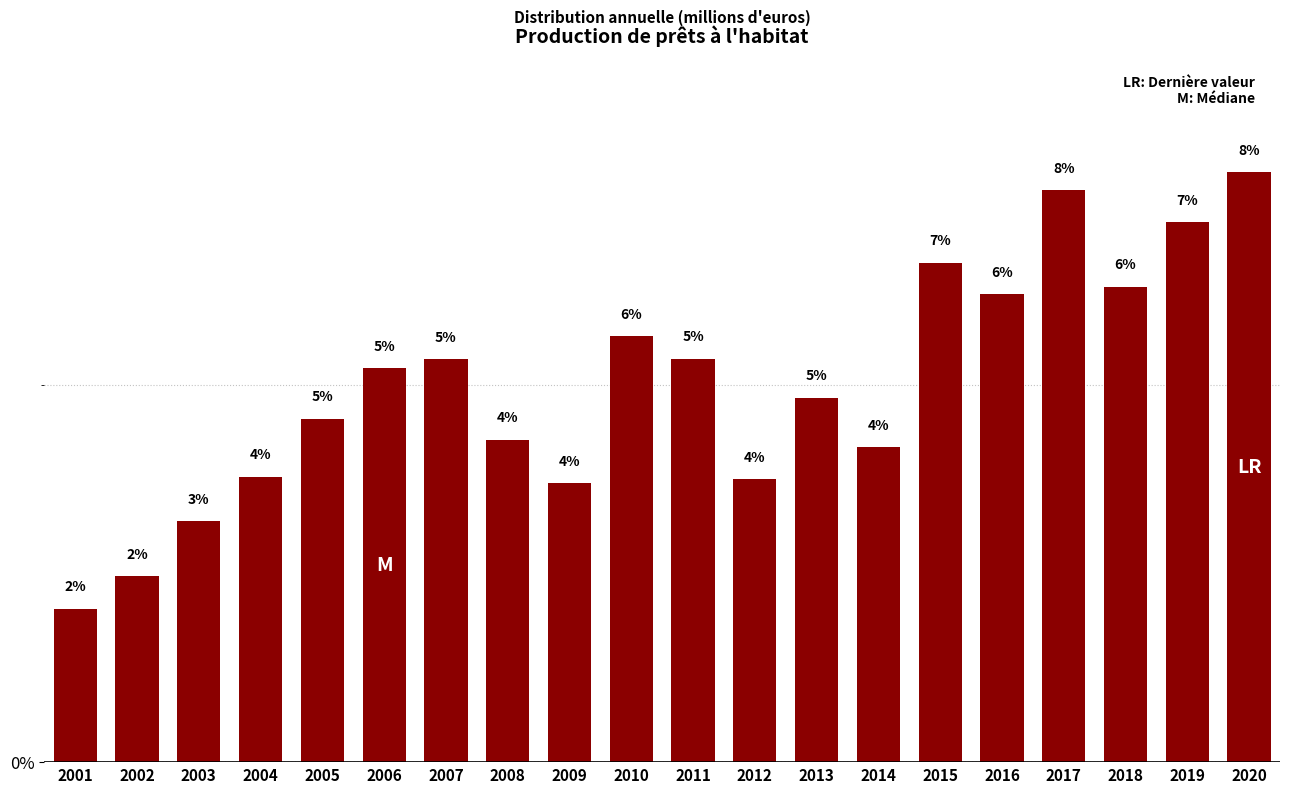

Does the chart contain any negative values?

No